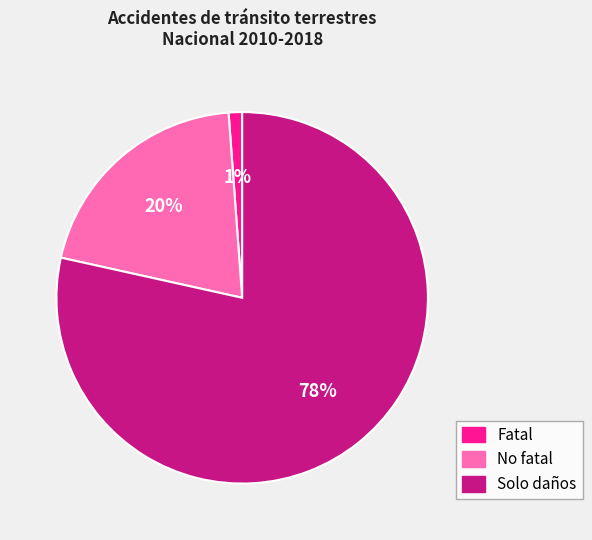

Between No fatal and Solo daños, which is larger?

Solo daños